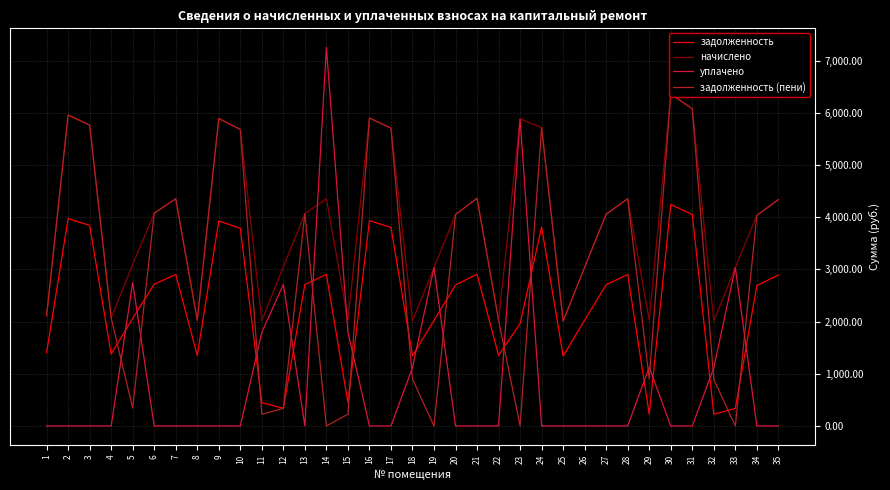

True or false: задолженность has more than 0 interior local peaks.

True